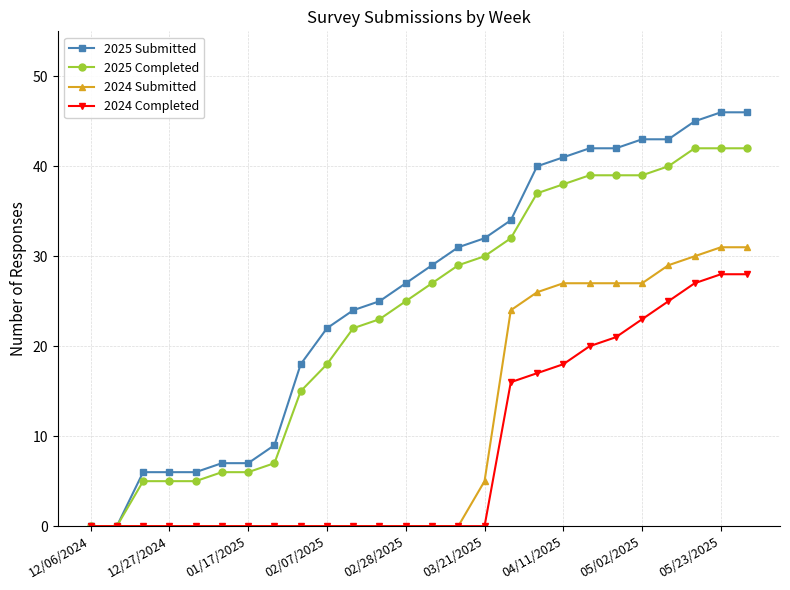

Which series has the largest range (max minus min)?

2025 Submitted